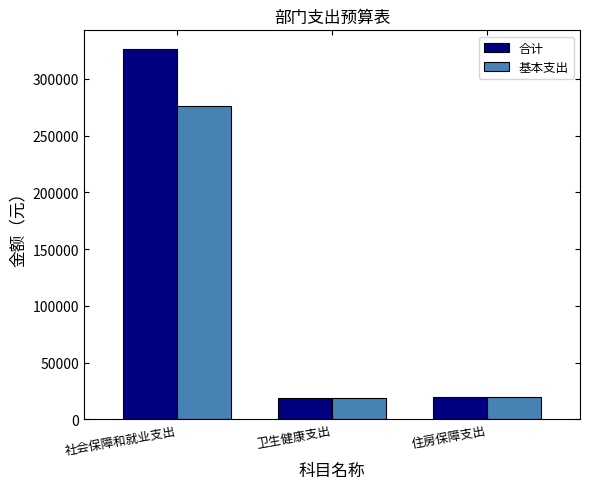

What is the sum of the 基本支出 values at 社会保障和就业支出 and 住房保障支出?

295969.1